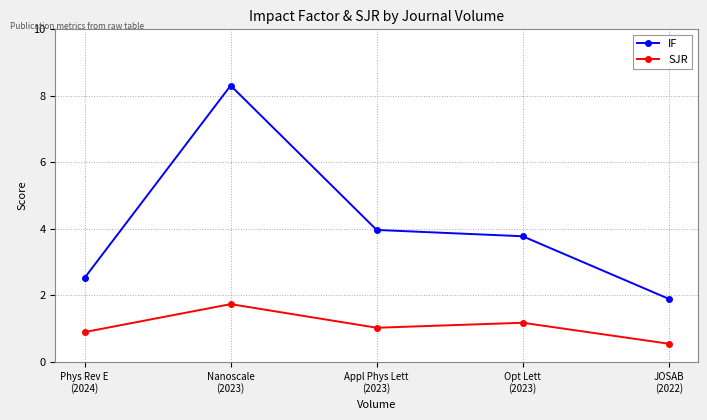

True or false: IF and SJR intersect in this chart.

False